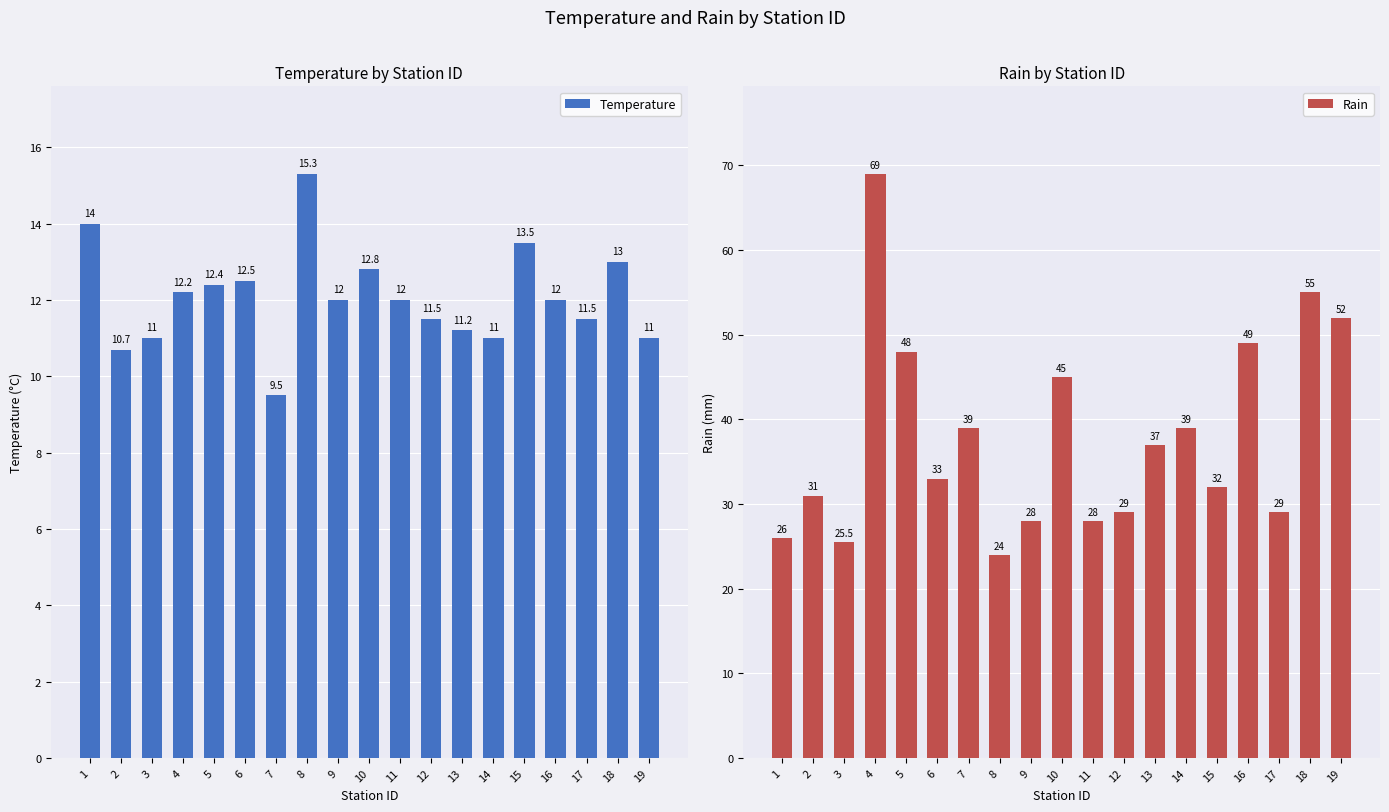

Read the Temperature value at 11.

12.0